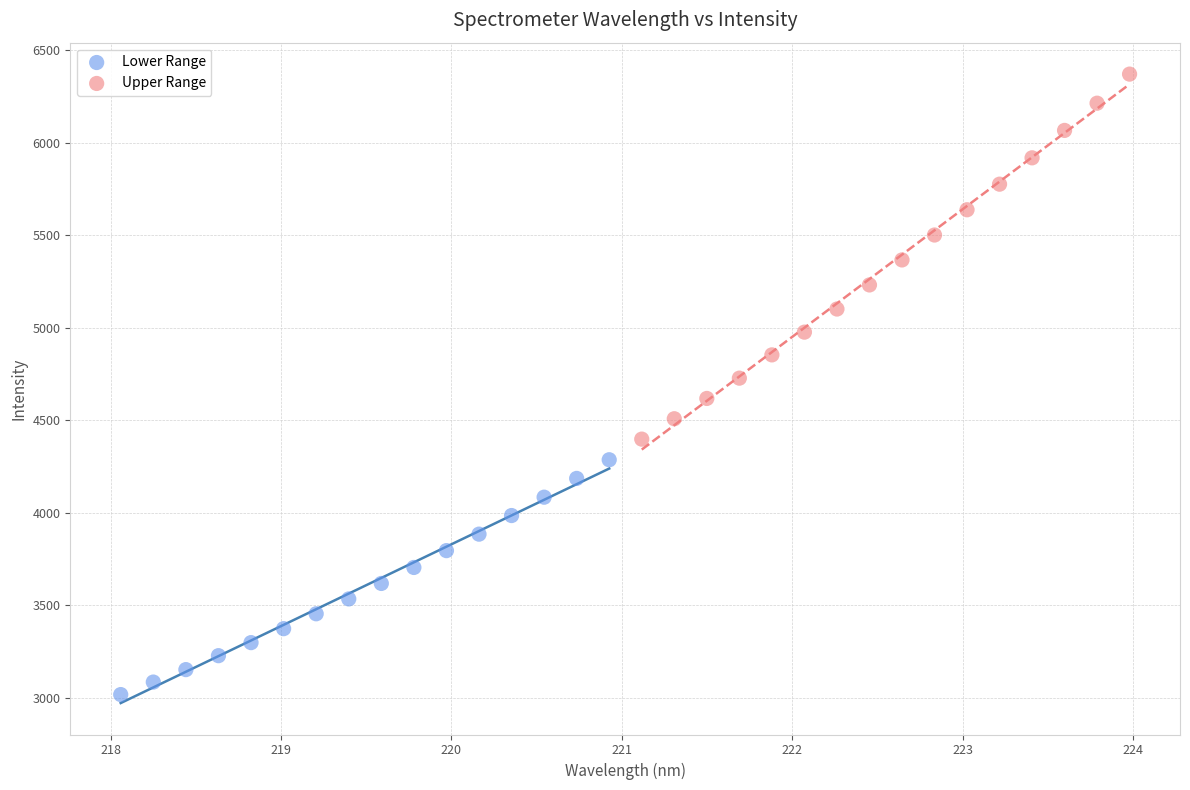

Which series reaches the minimum Y coordinate?

Lower Range